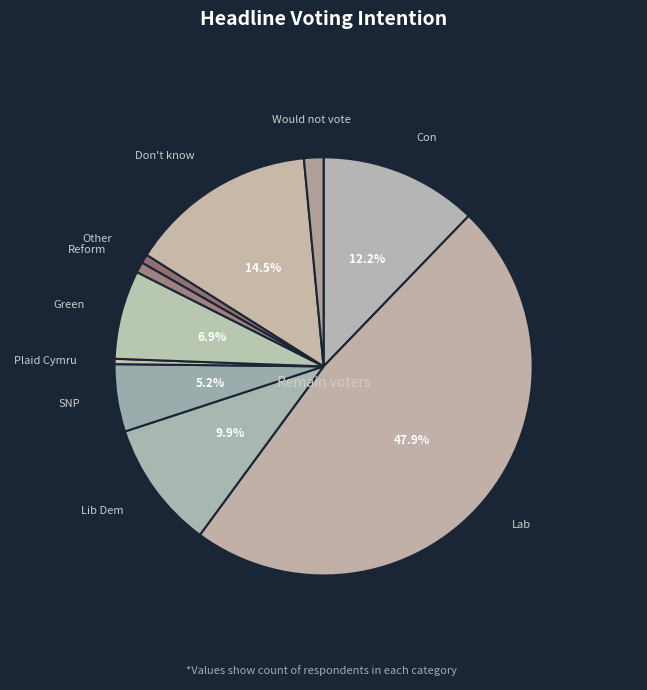

Does any single category account for the majority?

No